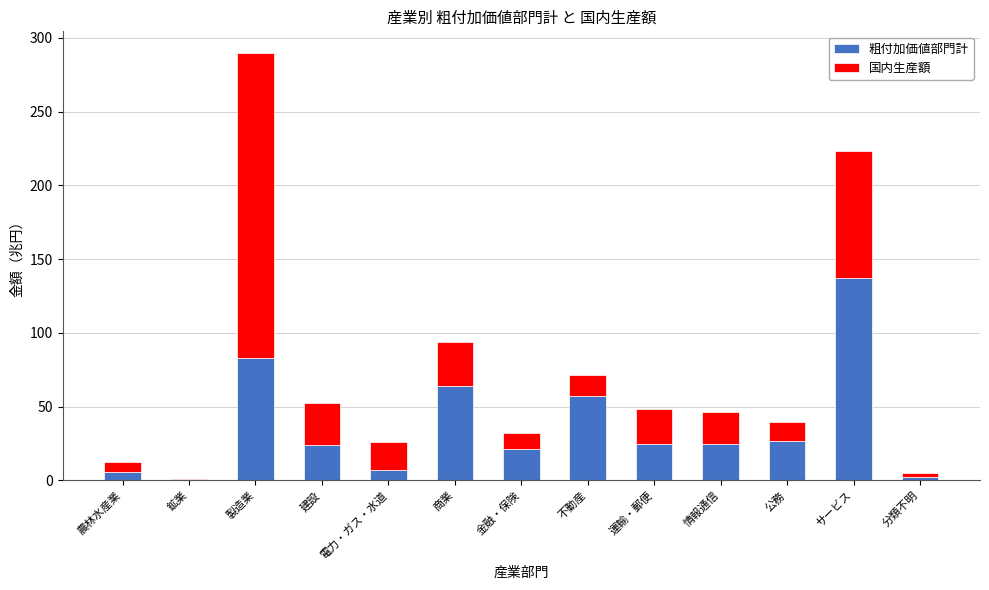

What are all the series names shown in the legend?

粗付加価値部門計, 国内生産額